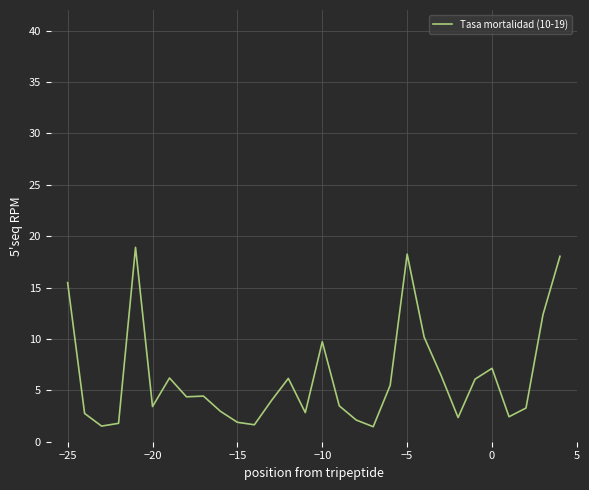

How many lines are shown in the chart?

1